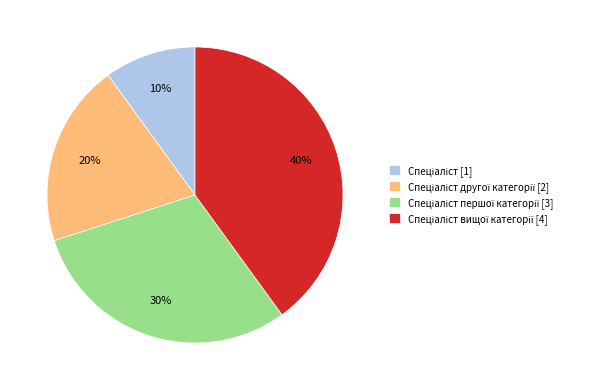

To the nearest percent, what is the average slice percentage?

25%